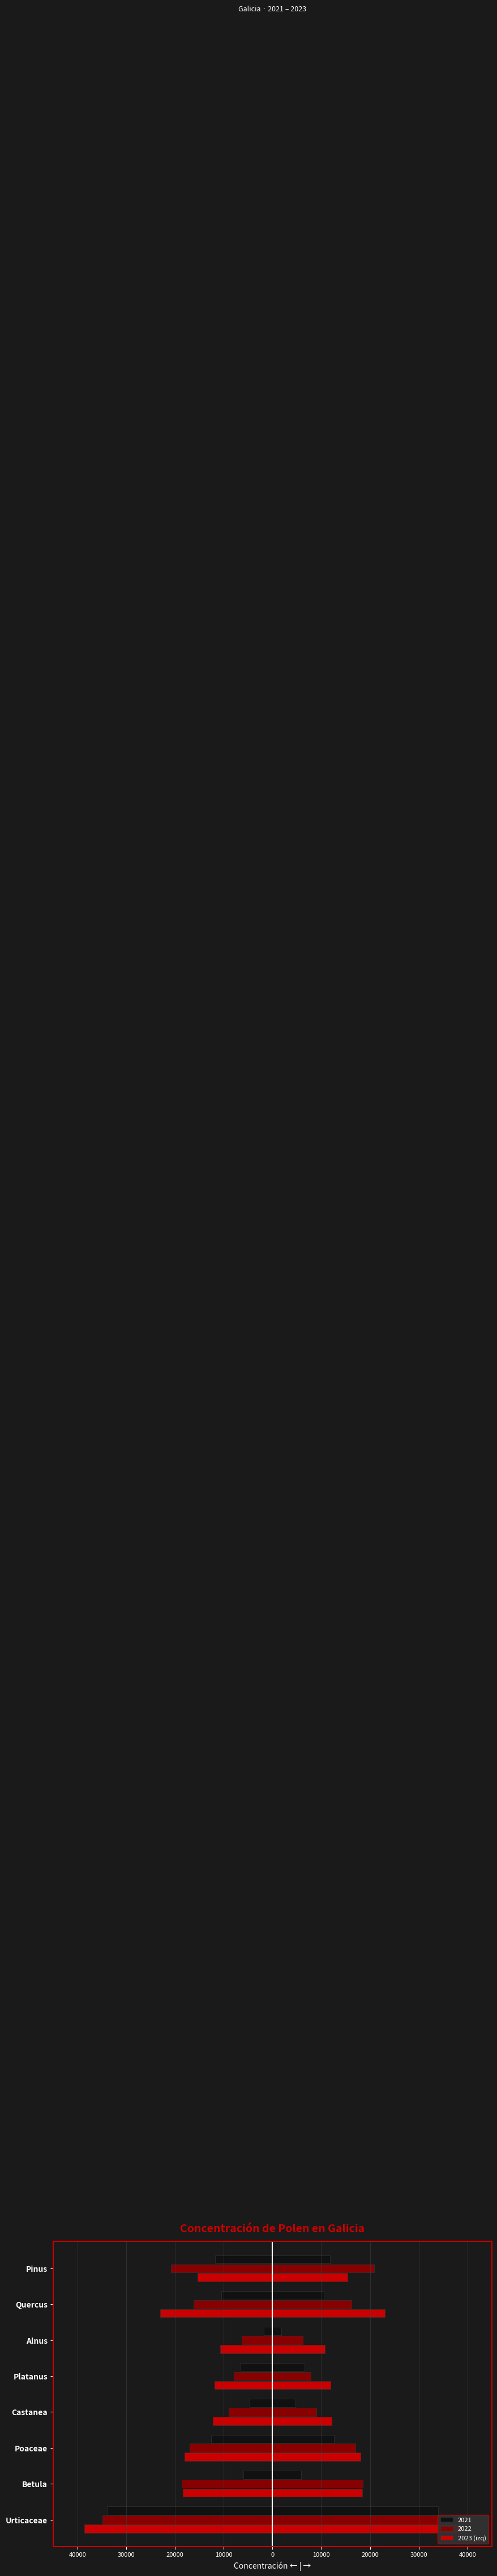

How many values are below -15385?

4